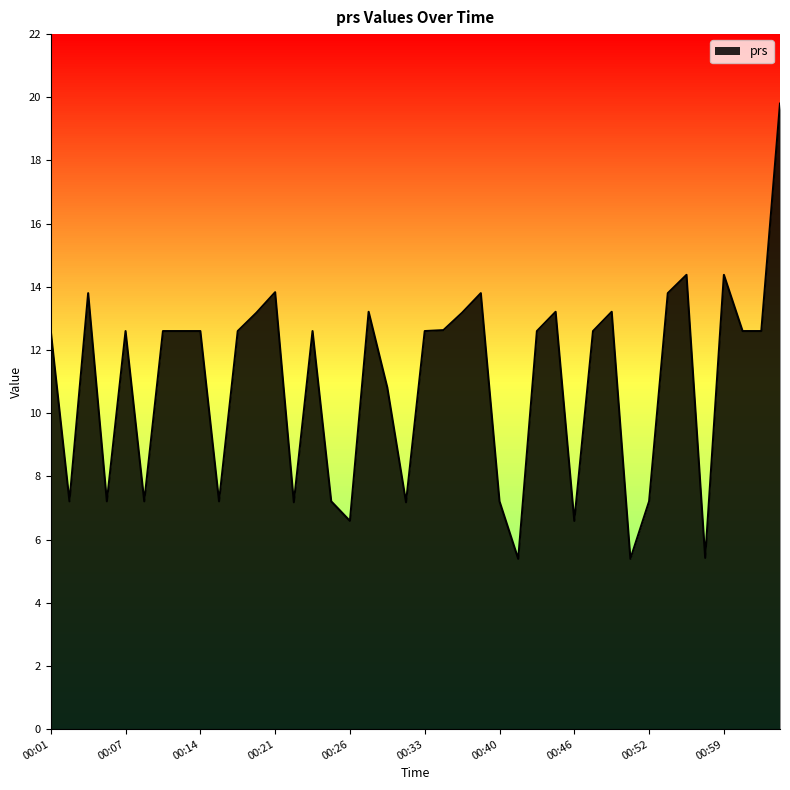

What is the greatest value displayed?

19.8